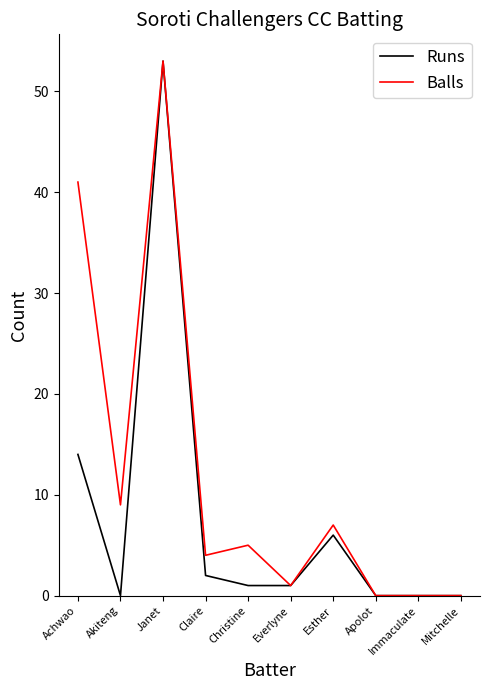

Reading right to left, transcribe all the data shown in this chart.

Runs: 0	0	0	6	1	1	2	53	0	14
Balls: 0	0	0	7	1	5	4	53	9	41